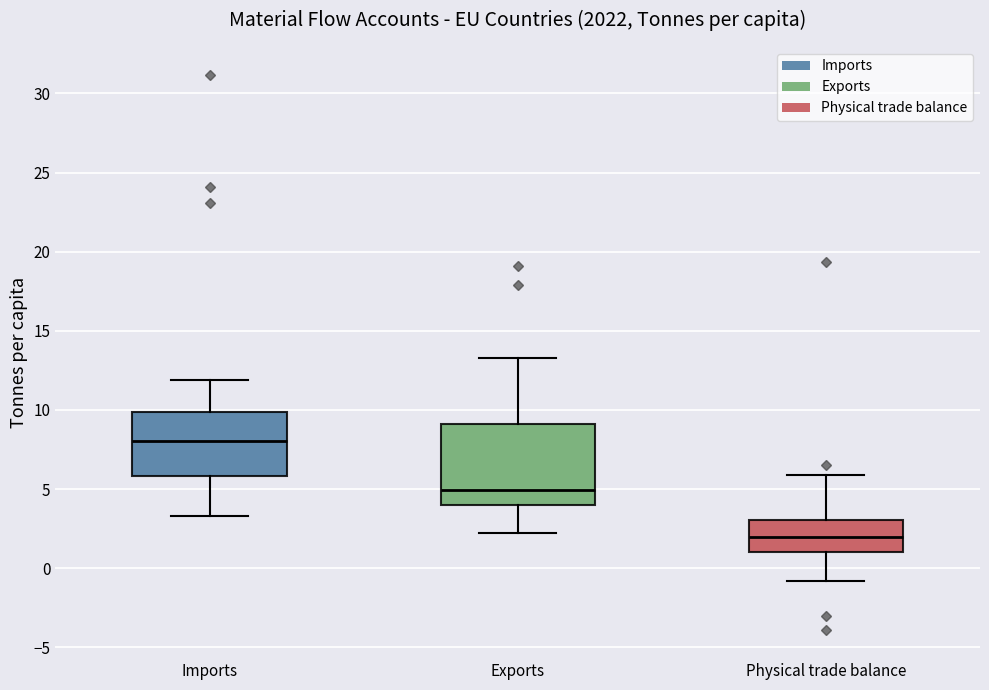

Which box's median line is the highest?

Imports